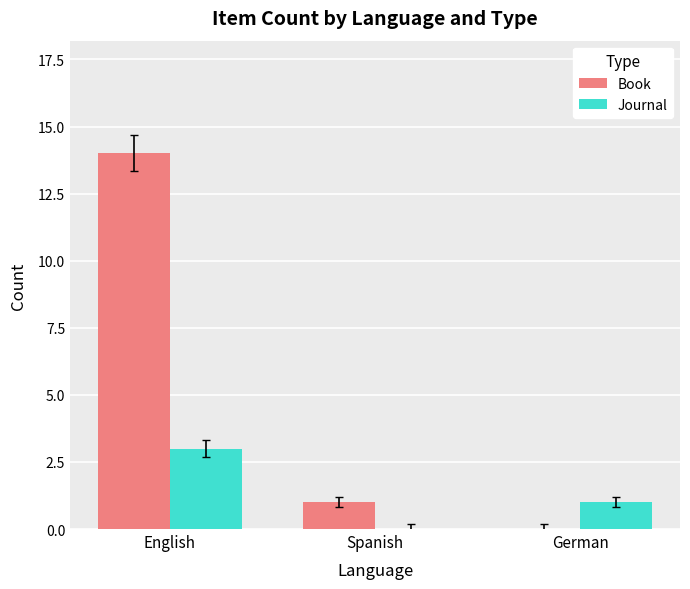

Reading left to right, list all the values displayed in this chart.

Book: English=14	Spanish=1	German=0
Journal: English=3	Spanish=0	German=1